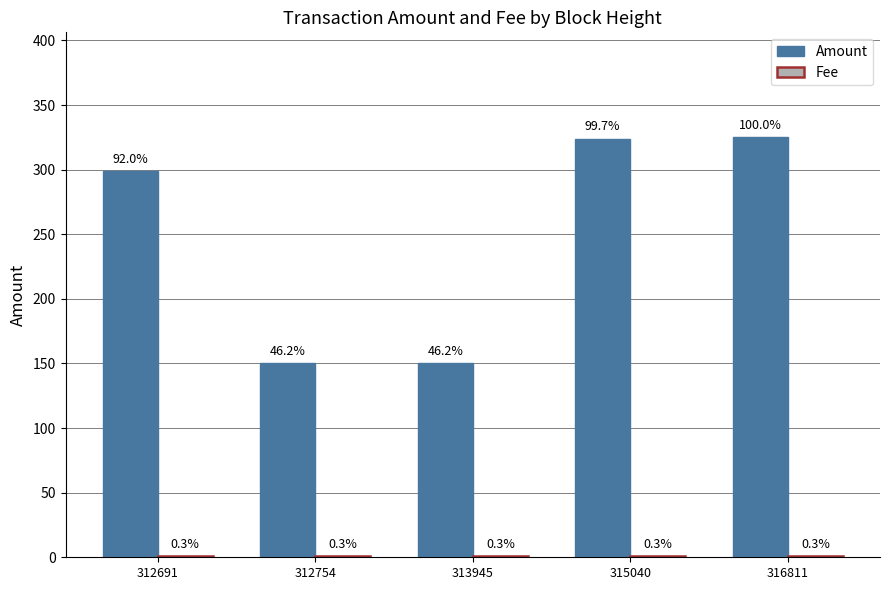

How many groups of bars are there?

5